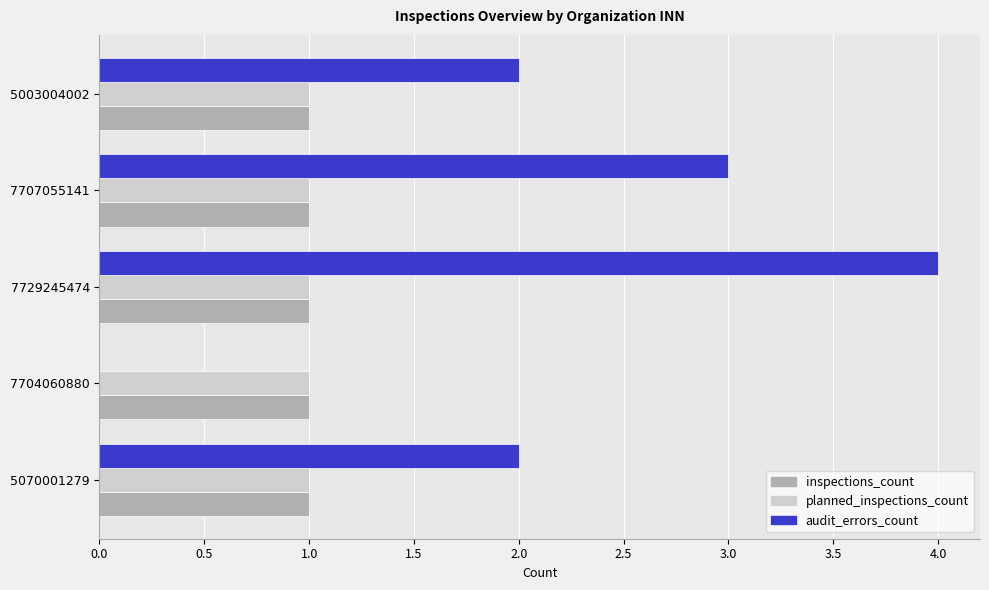

What is the sum of all audit_errors_count values?

11